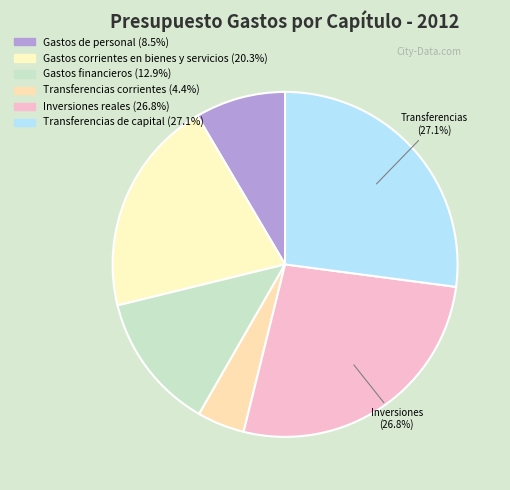

To the nearest percent, what is the difference between the Gastos corrientes en bienes y servicios and Transferencias corrientes slice percentages?

16%